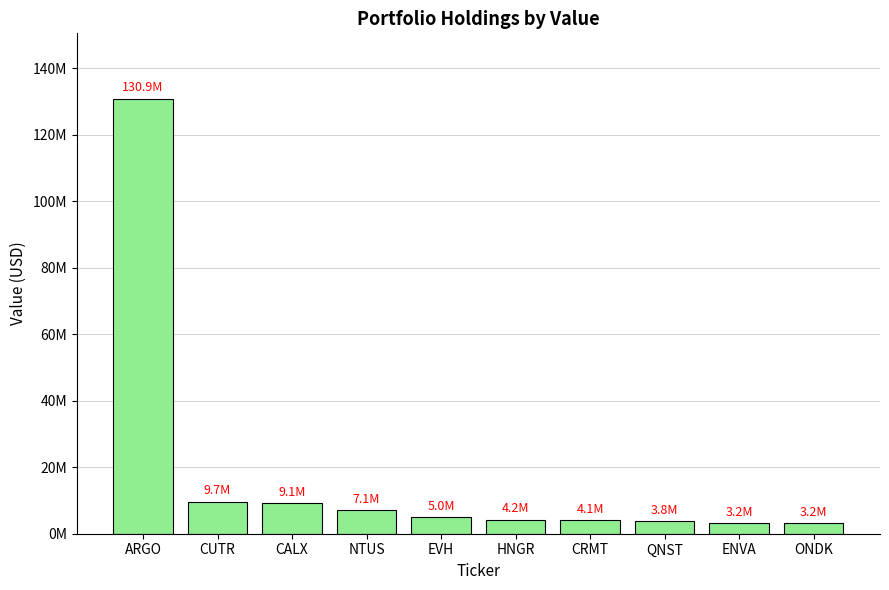

What is the difference between the maximum and minimum values?

127719000